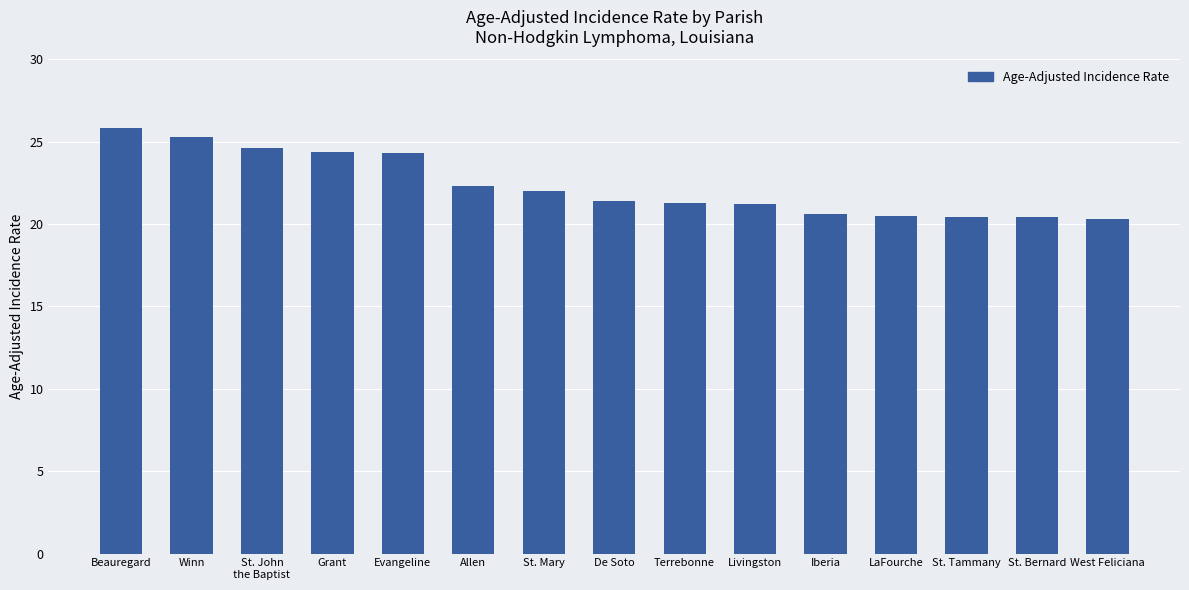

What is the approximate value at Beauregard?

25.8